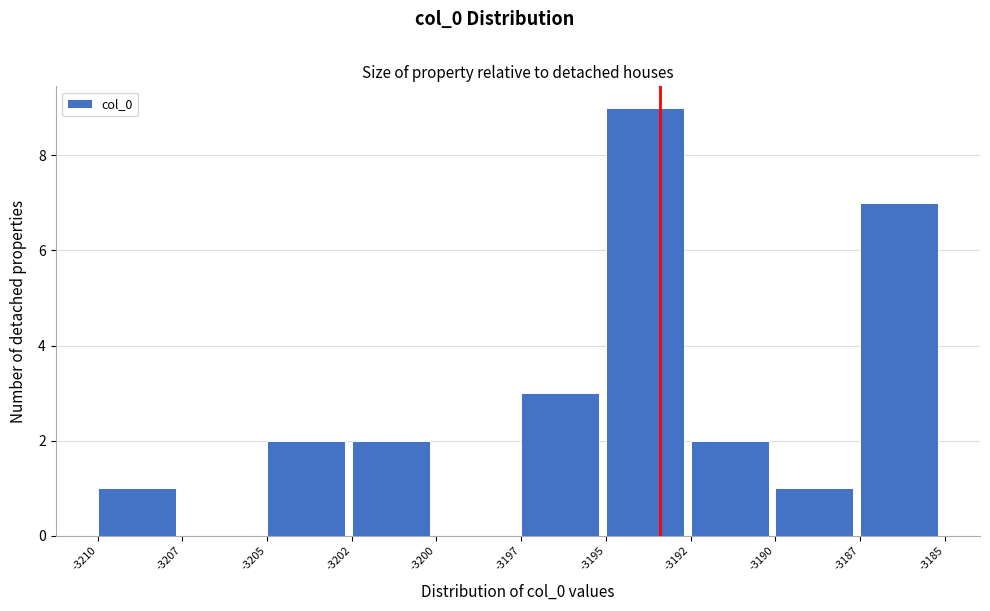

Reading left to right, what are all the values shown in this chart?

-3210=1	-3207=0	-3205=2	-3202=2	-3200=0	-3197=3	-3195=9	-3192=2	-3190=1	-3187=7